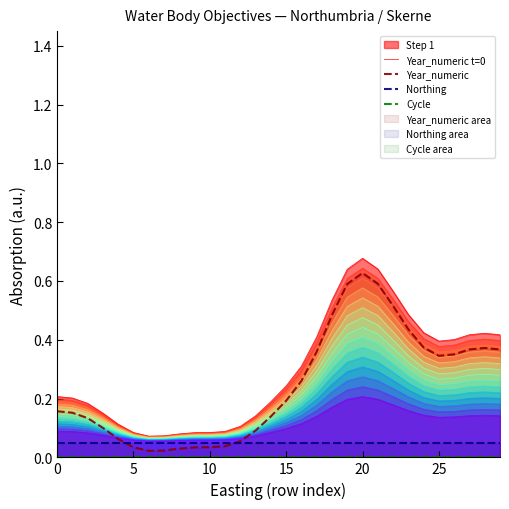

True or false: Year_numeric has a value of 0.2 at 15.

True